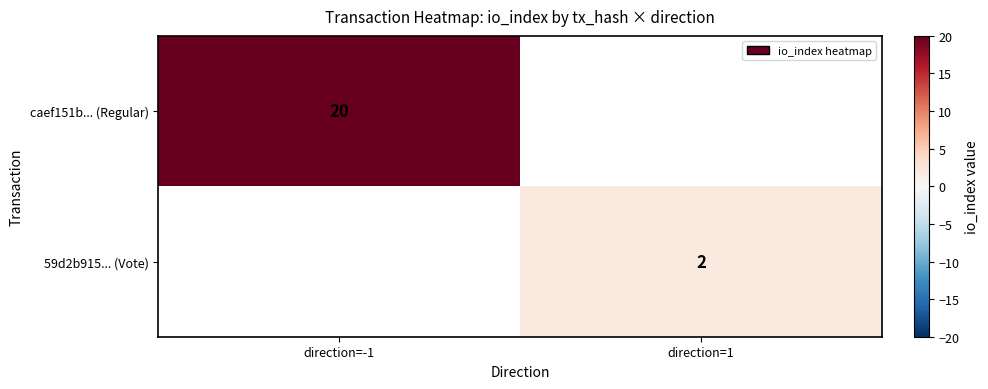

How many distinct data groups are displayed?

2